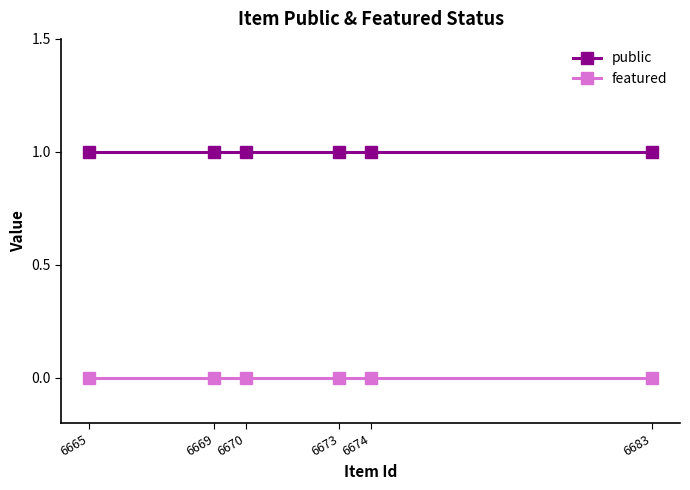

What is the minimum value for public?

1